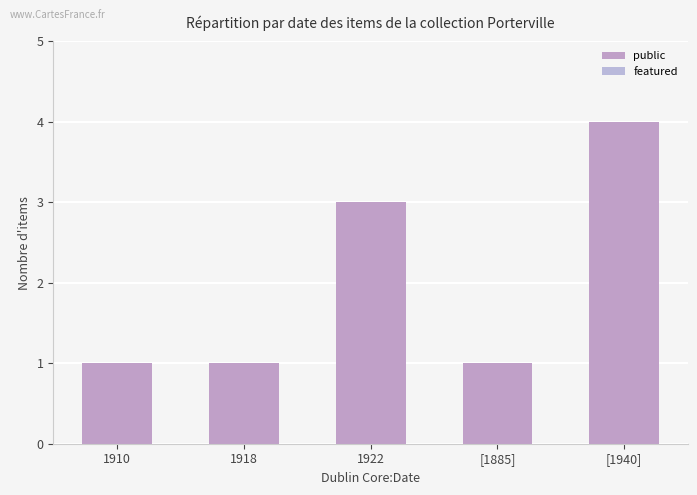

Between [1885] and 1910, which is larger?

[1885]